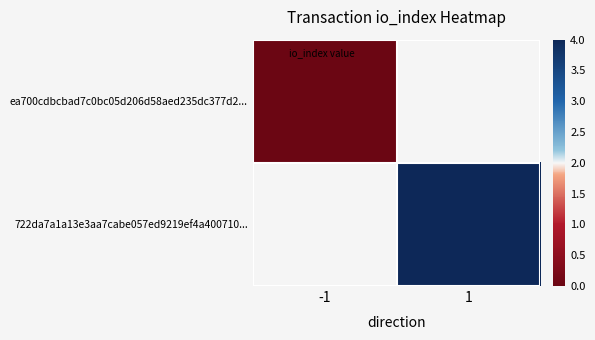

Rank the series at -1 from highest to lowest value.

ea700cdbcbad7c0bc05d206d58aed235dc377d2..., 722da7a1a13e3aa7cabe057ed9219ef4a400710...